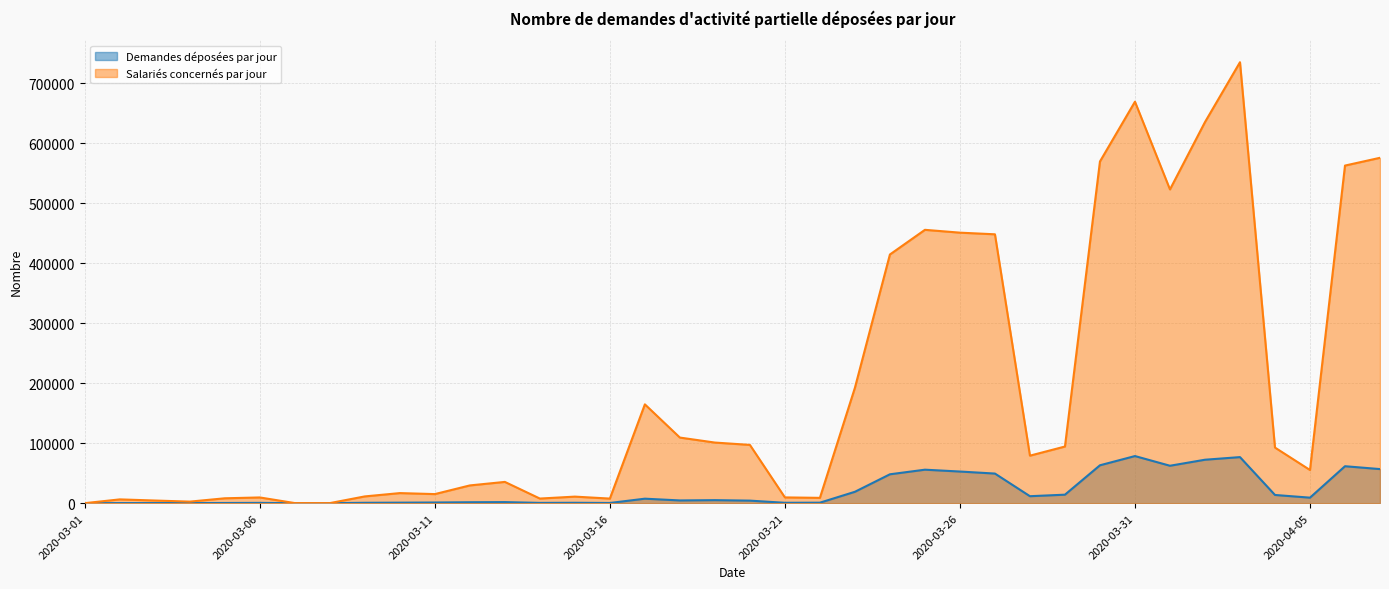

What is the sum of the Demandes déposées par jour values at 2020-03-27 and 2020-03-18?

53926